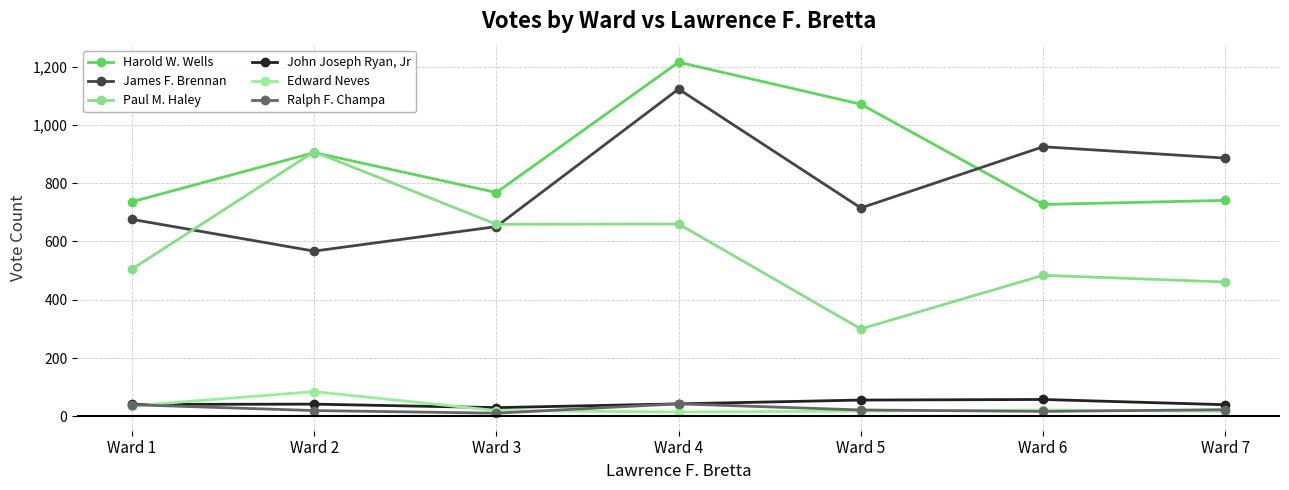

At which label does Ralph F. Champa reach its minimum?

Ward 3